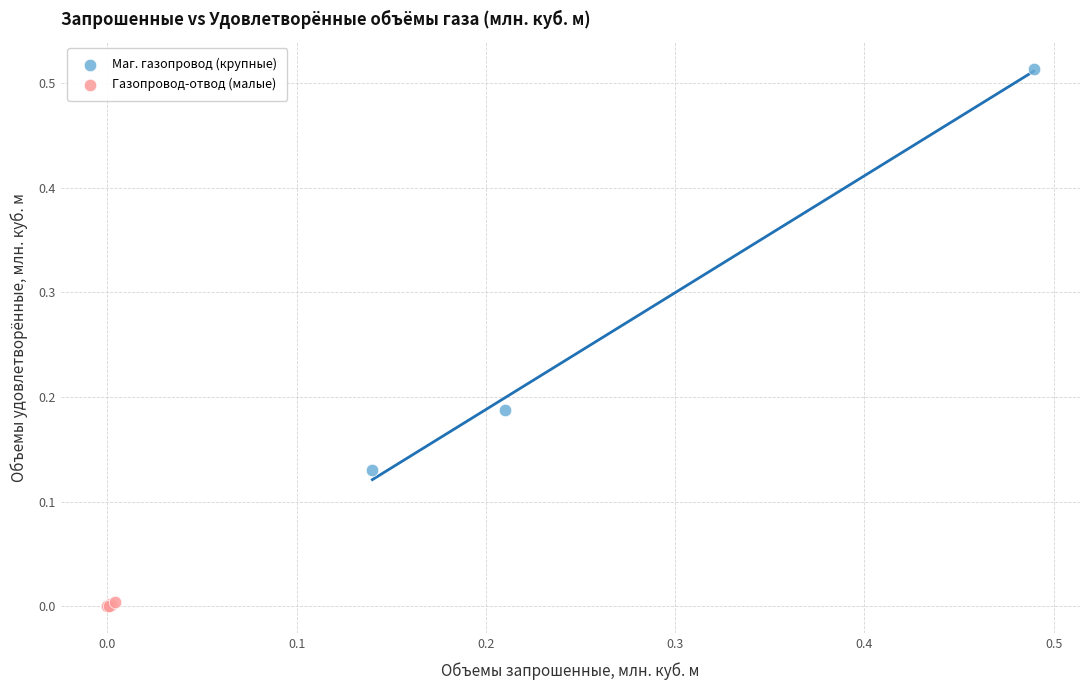

Which series has the largest Y range (max minus min)?

Маг. газопровод (крупные)